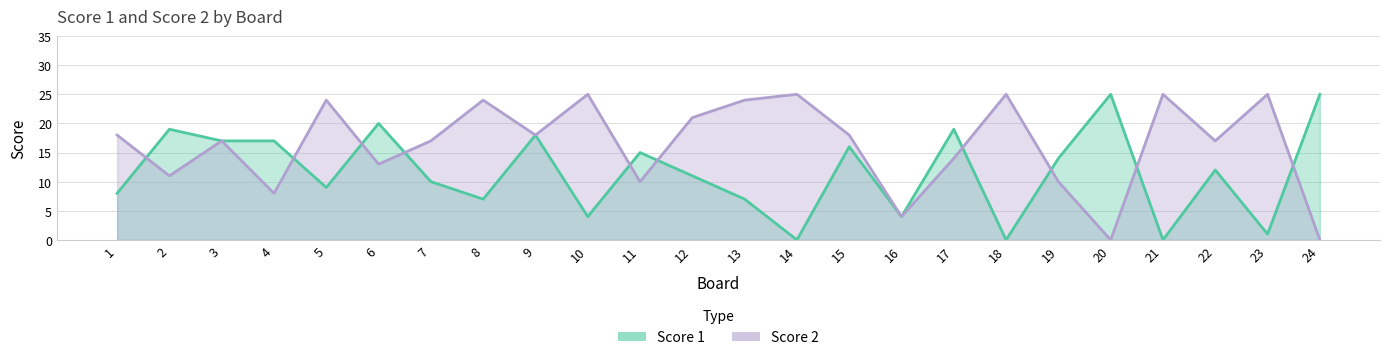

Rank the series by their average value, from lowest to highest.

Score 1, Score 2